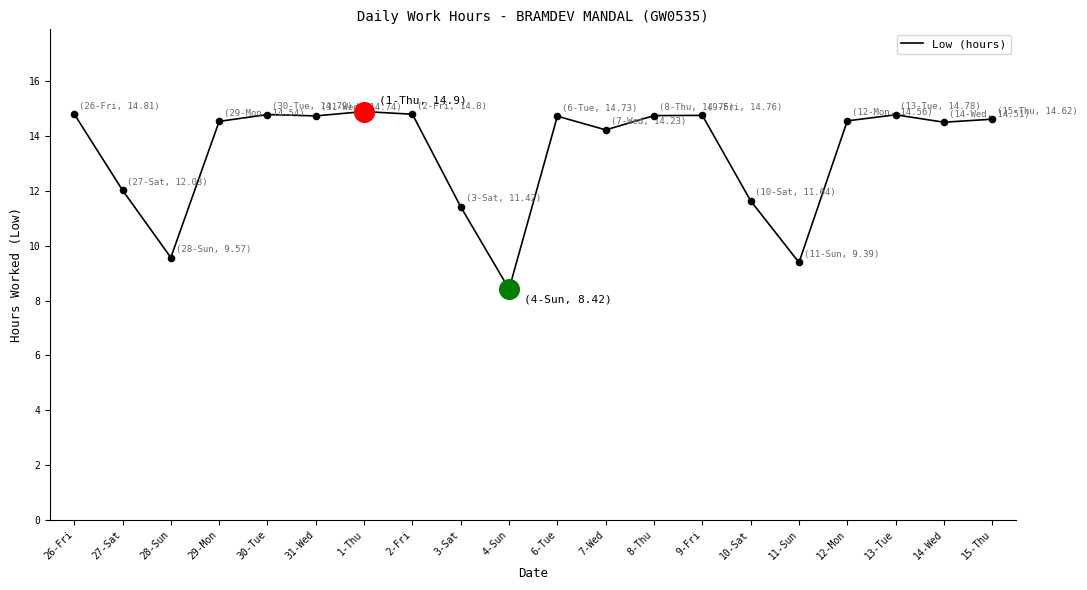

Between 31-Wed and 4-Sun, which is larger?

31-Wed